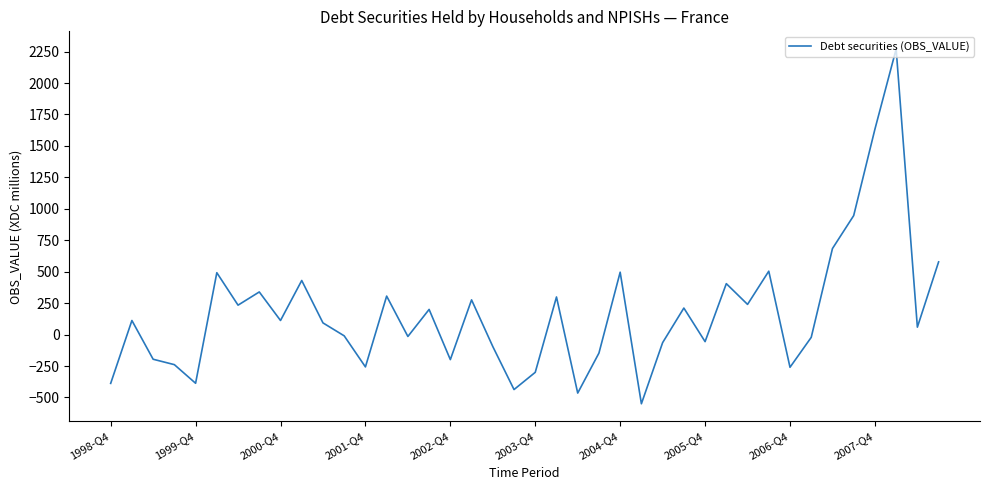

What is the maximum value shown in the chart?

2270